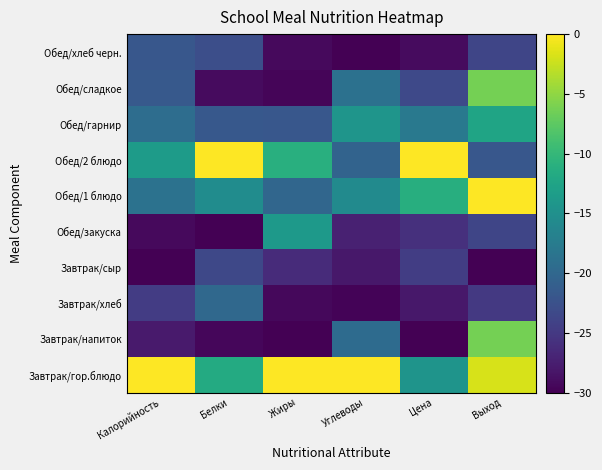

What is the difference between the highest and lowest values at Калорийность?

30.0